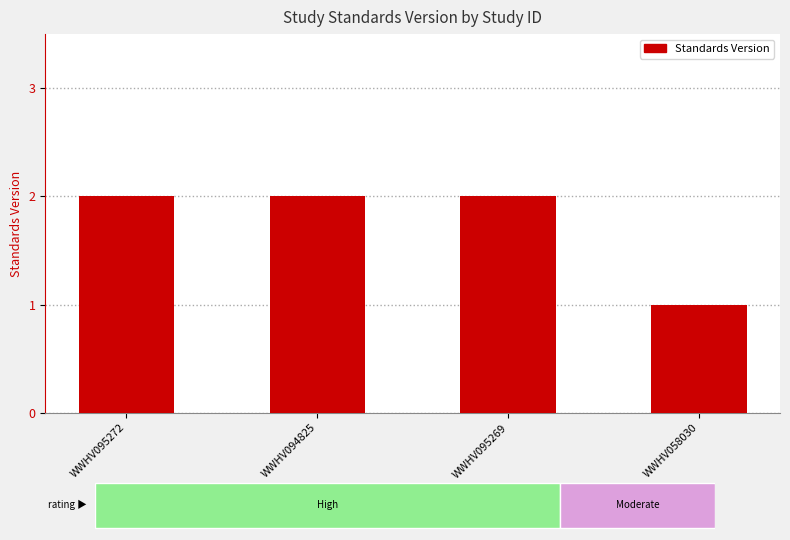

What is the ratio of the value at WWHV095269 to the value at WWHV058030?

2.0